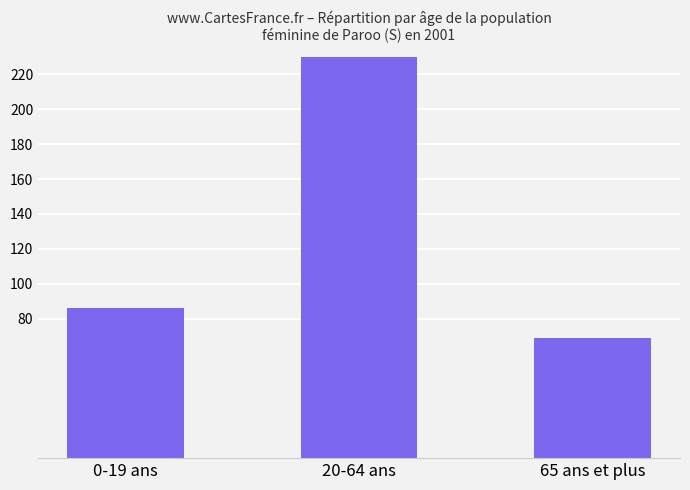

Rank the categories by value from highest to lowest.

20-64 ans, 0-19 ans, 65 ans et plus